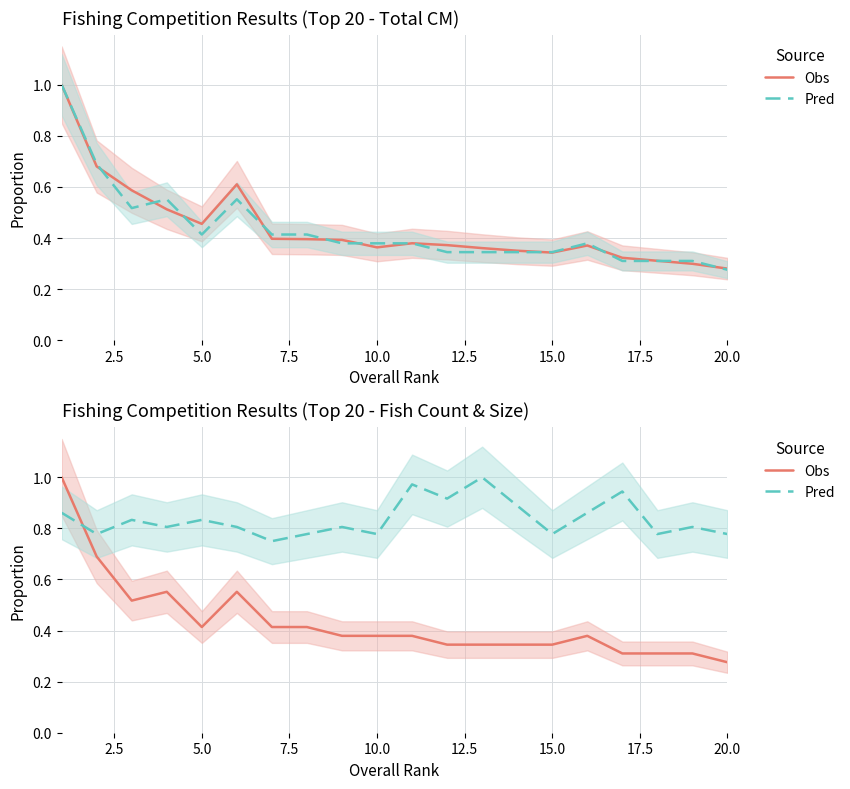

True or false: Pred has more than 2 interior local peaks.

True